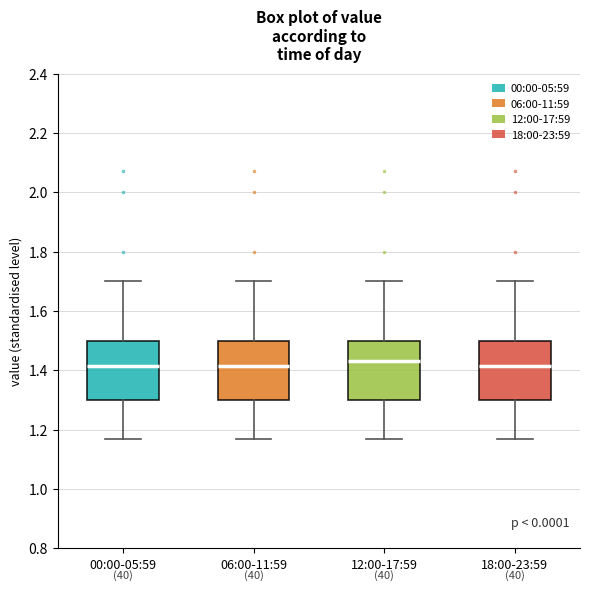

Reading left to right, read every box against the y-axis: the position of its median line, the range the box covers, and the ends of its whiskers. The values are not printed on the chart, so give them approximately, as read against the axis.

00:00-05:59: median 1.42, box 1.30 to 1.50, whiskers 1.18 to 1.70
06:00-11:59: median 1.42, box 1.30 to 1.50, whiskers 1.18 to 1.70
12:00-17:59: median 1.44, box 1.30 to 1.50, whiskers 1.18 to 1.70
18:00-23:59: median 1.42, box 1.30 to 1.50, whiskers 1.18 to 1.70